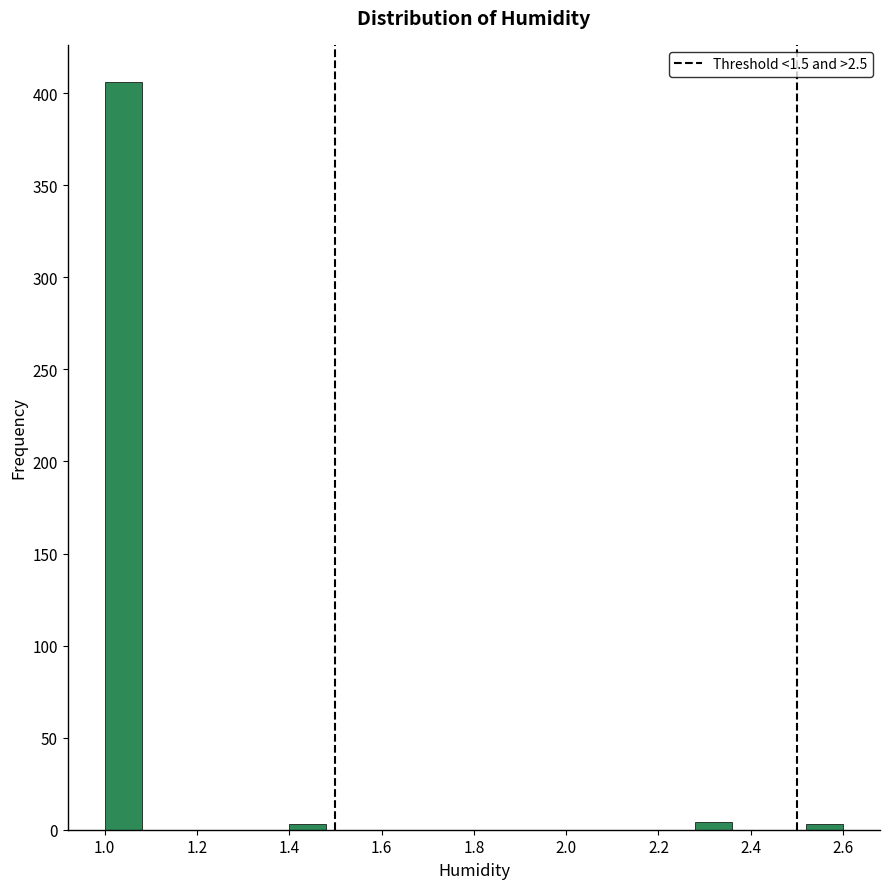

What is the height of the bar covering 1.00 to 1.08 on the x-axis? The values are not printed on the chart, so give them approximately, as read against the axis.

405